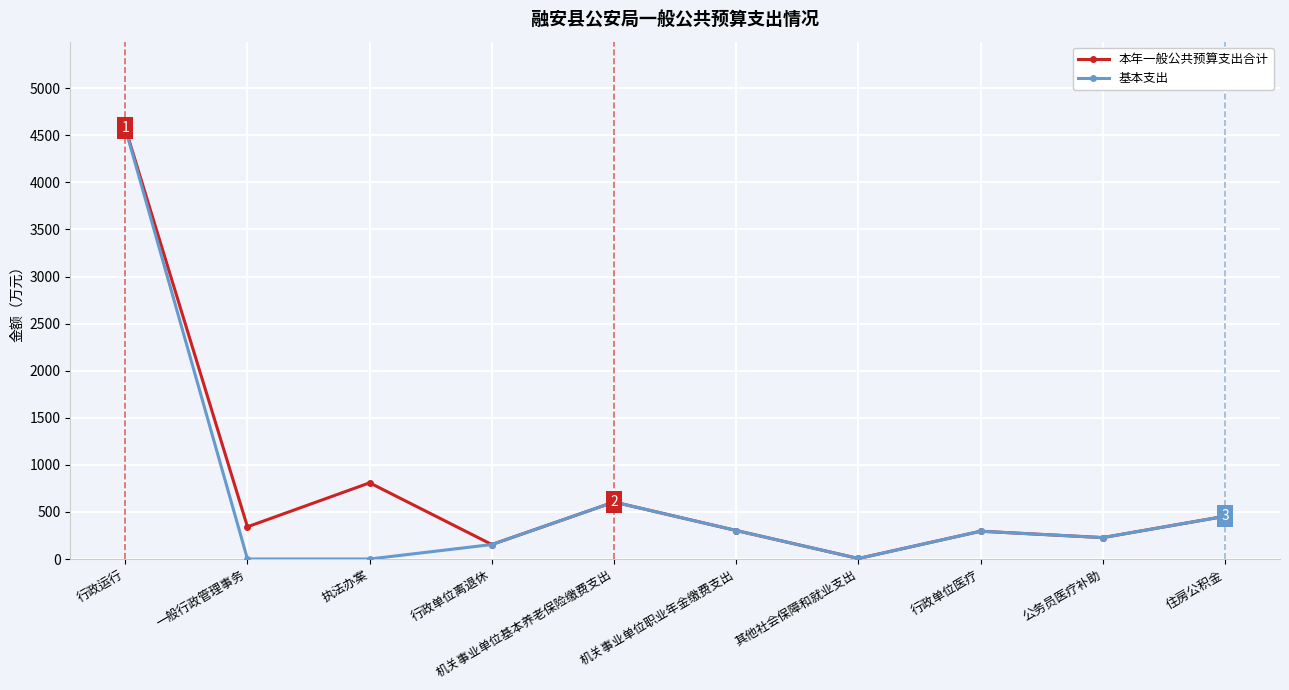

What is the difference between the maximum and minimum values in the 本年一般公共预算支出合计 series?

4573.5